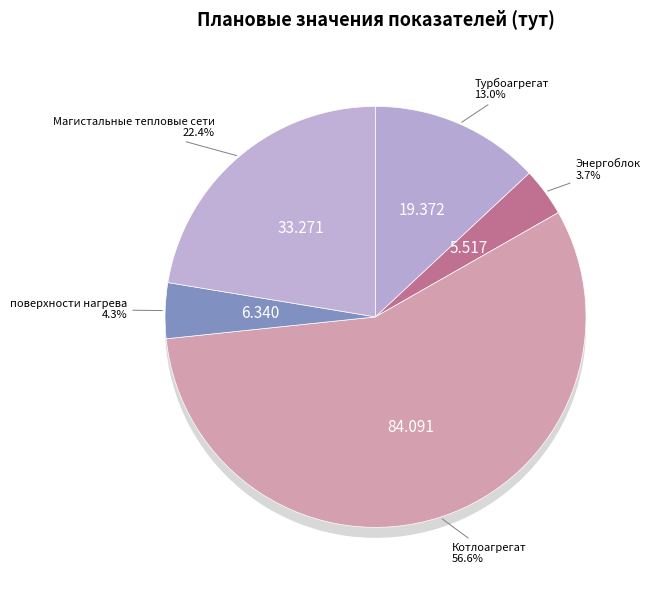

To the nearest percent, what is the difference between the 4 and Приморский край slice percentages?

100%